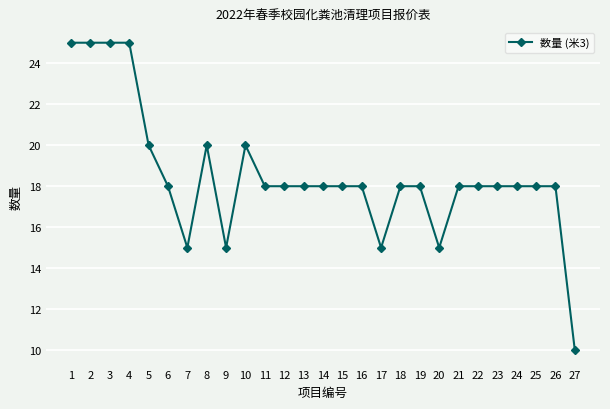

Count the values in the range 18 to 20.

18